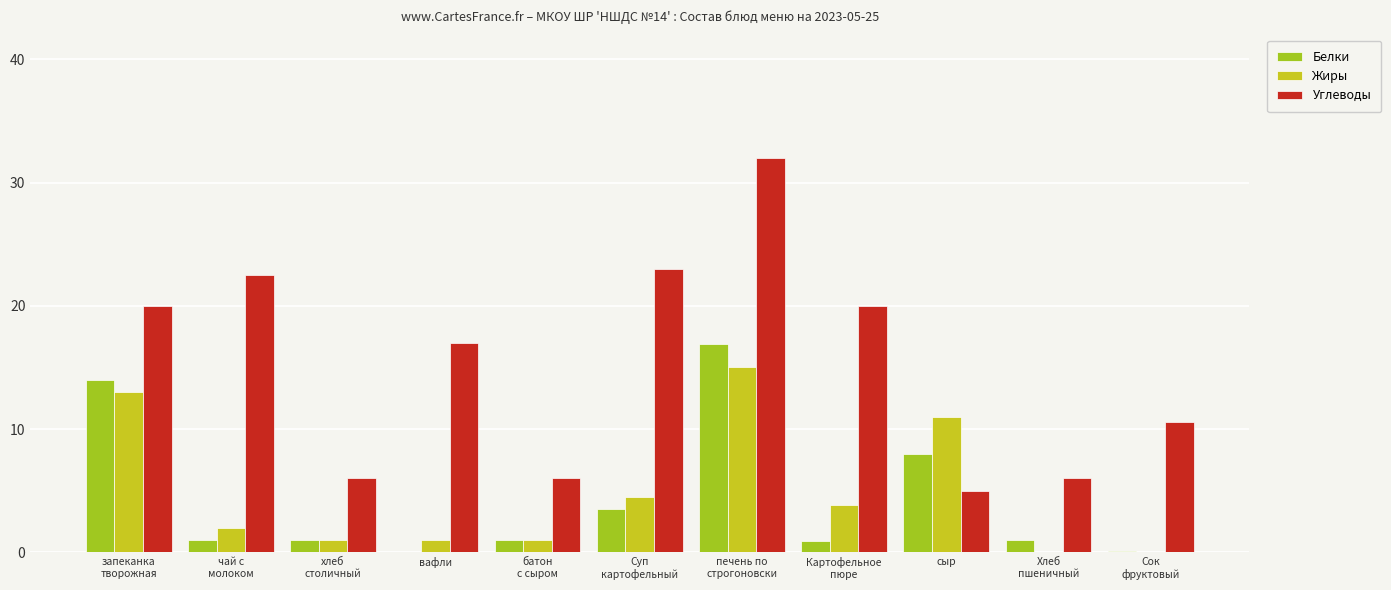

What is the maximum value shown in the chart?

32.0